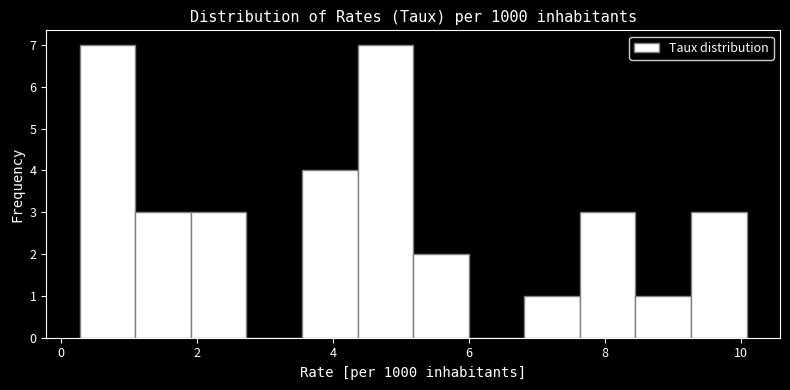

Reading left to right, list every bar in this chart as the range it spans on the x-axis followed by its height. Neither the bar edges nor the heights are printed on the chart, so give them approximately, as read against the axes.

0.2 to 1.0: 7
1.0 to 2.0: 3
2.0 to 2.8: 3
2.8 to 3.6: 0
3.6 to 4.4: 4
4.4 to 5.2: 7
5.2 to 6.0: 2
6.0 to 6.8: 0
6.8 to 7.6: 1
7.6 to 8.4: 3
8.4 to 9.2: 1
9.2 to 10.0: 3